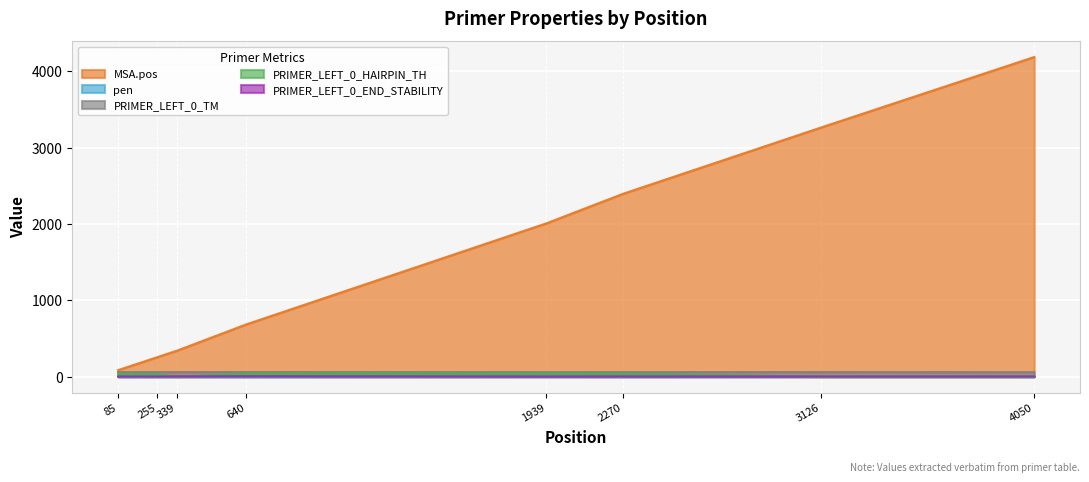

What is the highest value of the pen series?

1.6